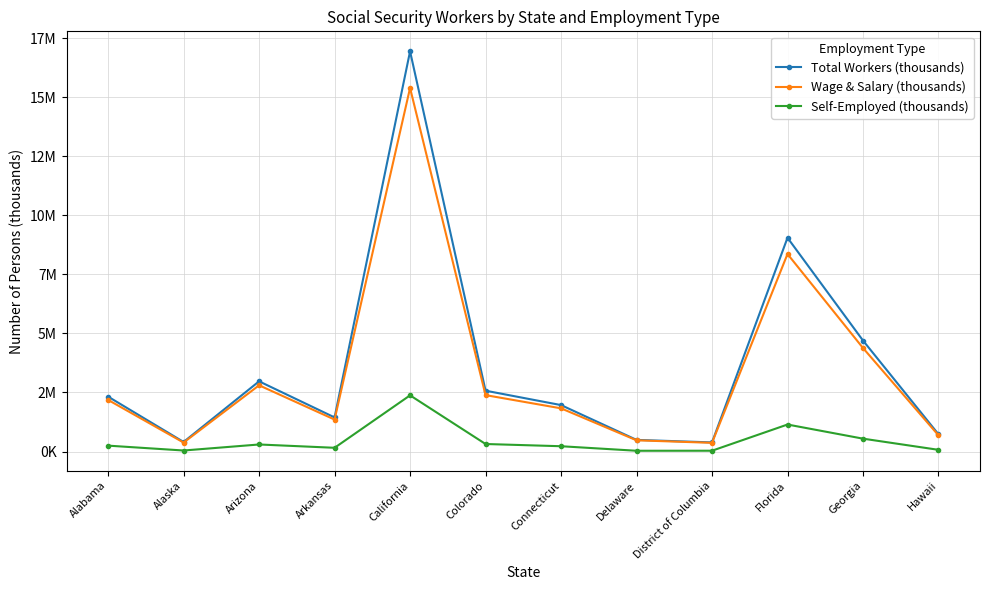

At Arizona, list the series in order from largest to smallest.

Total Workers (thousands), Wage & Salary (thousands), Self-Employed (thousands)